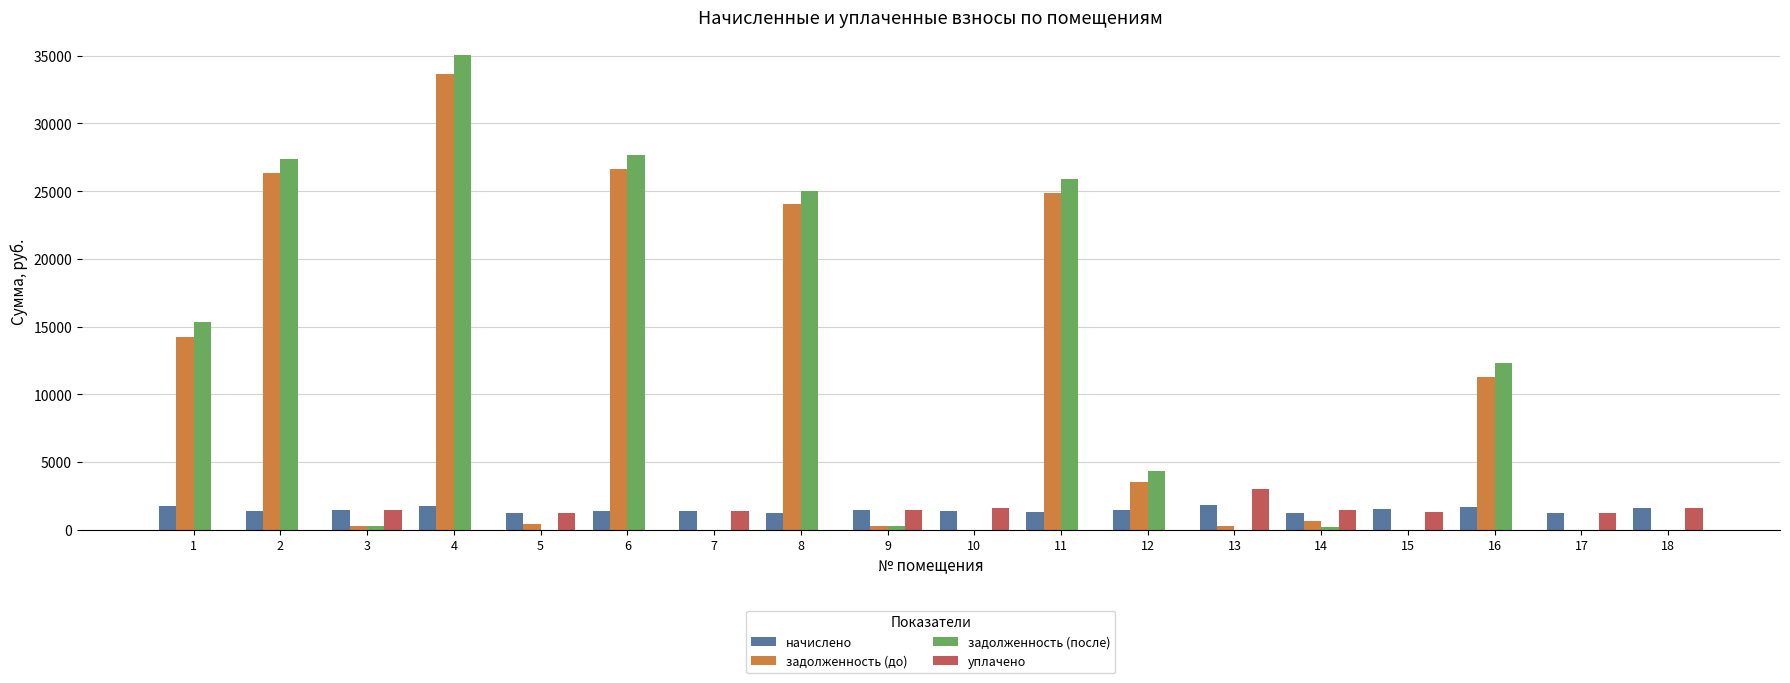

The value of задолженность (до) at 12 is 3514.2. True or false?

True